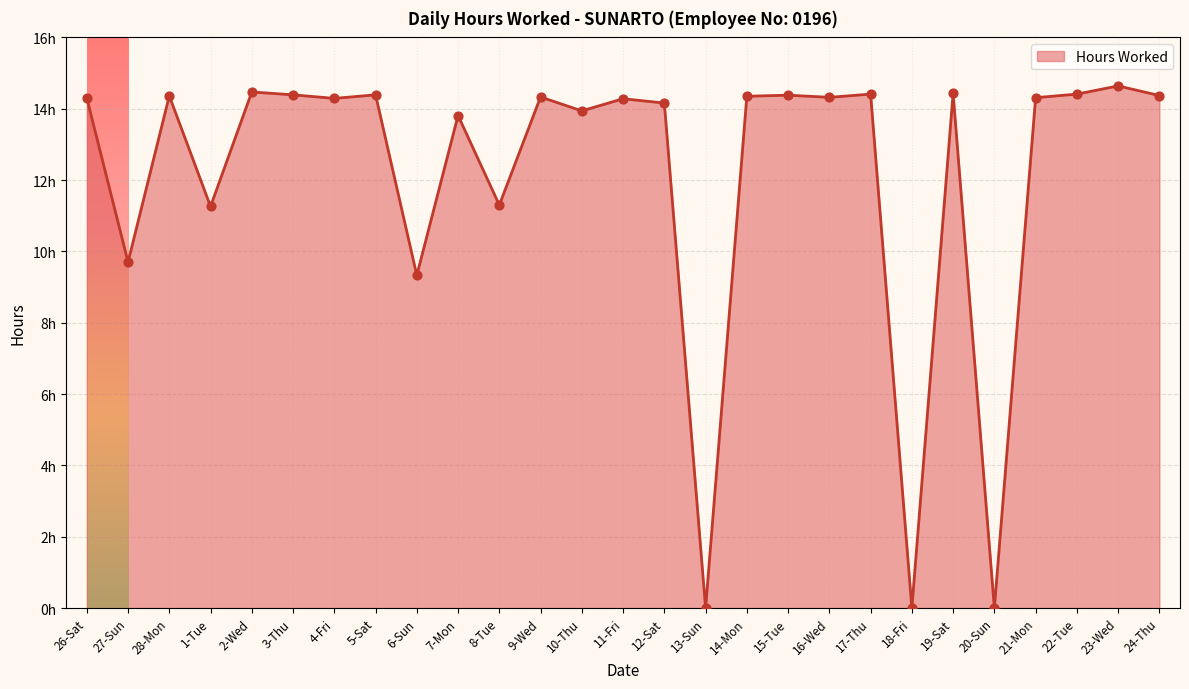

Which has a higher value, 26-Sat or 7-Mon?

26-Sat